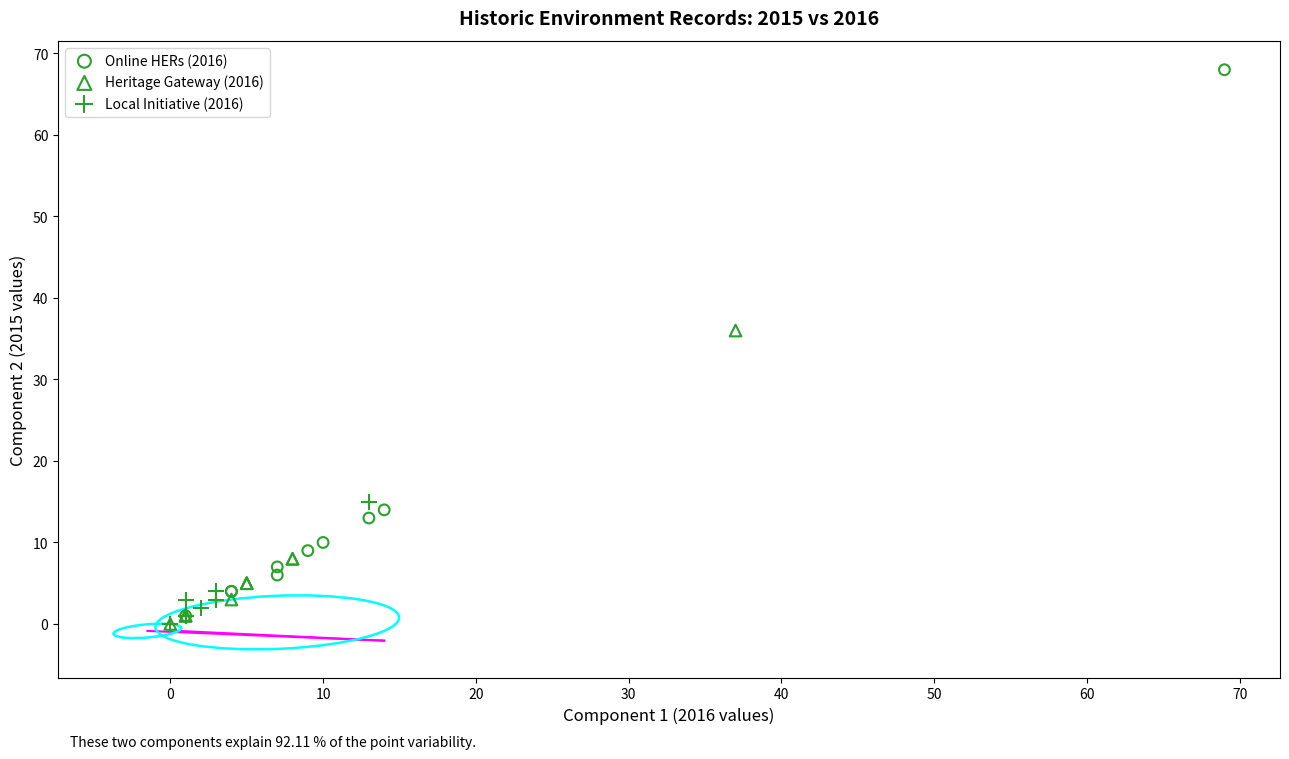

Which series reaches the maximum Y coordinate?

Online HERs (2016)